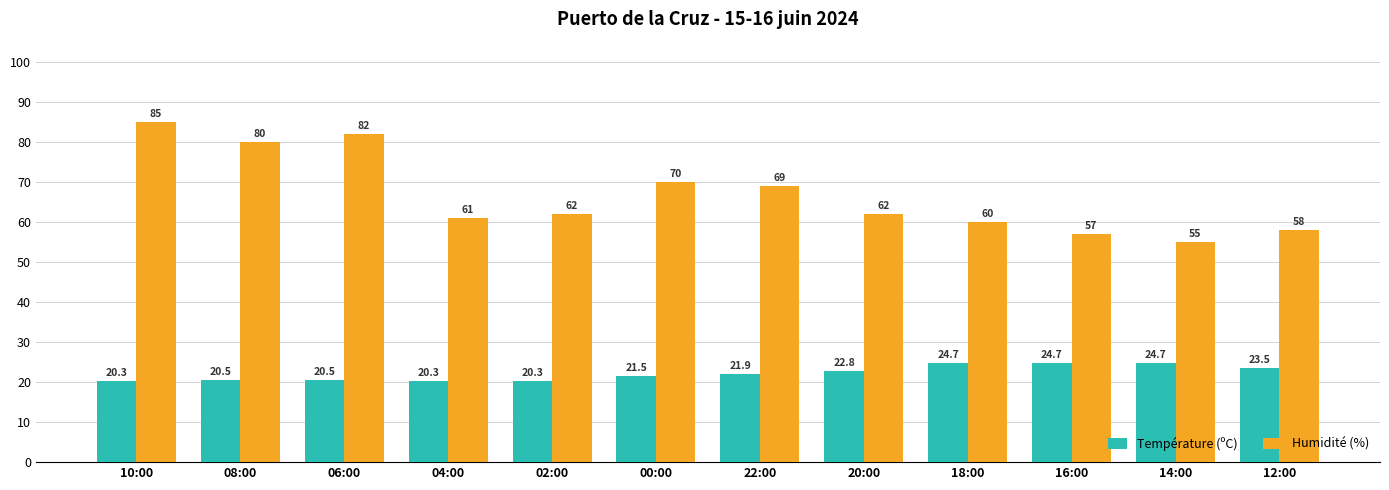

What is the sum of the Température (ºC) values at 04:00 and 20:00?

43.1